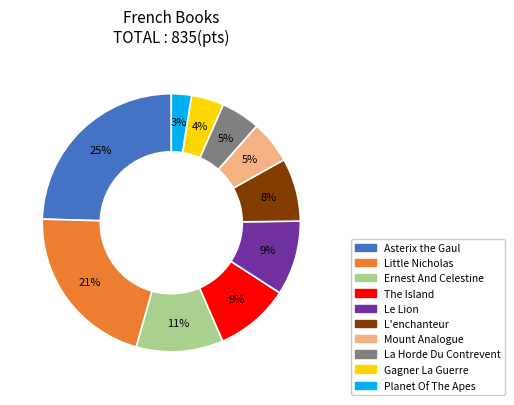

What percentage is the The Island slice, to the nearest percent?

9%